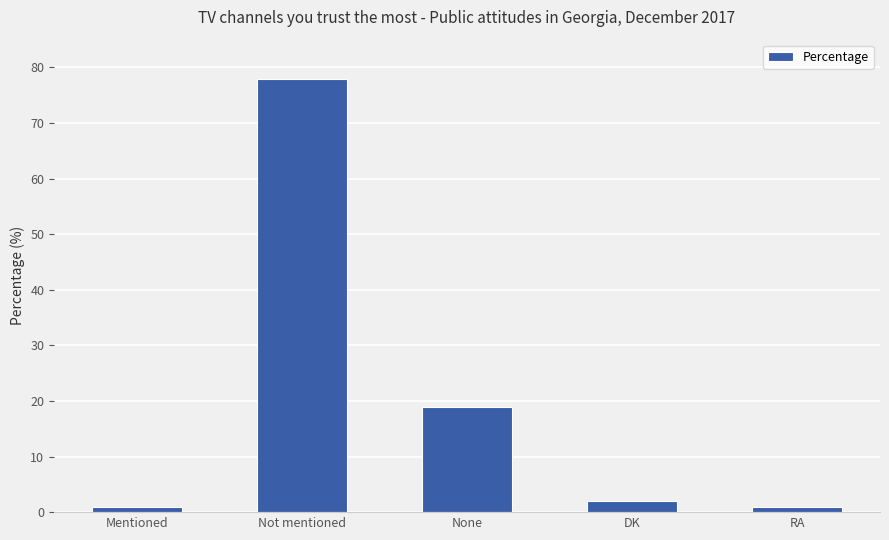

What is the difference between the maximum and minimum values?

77